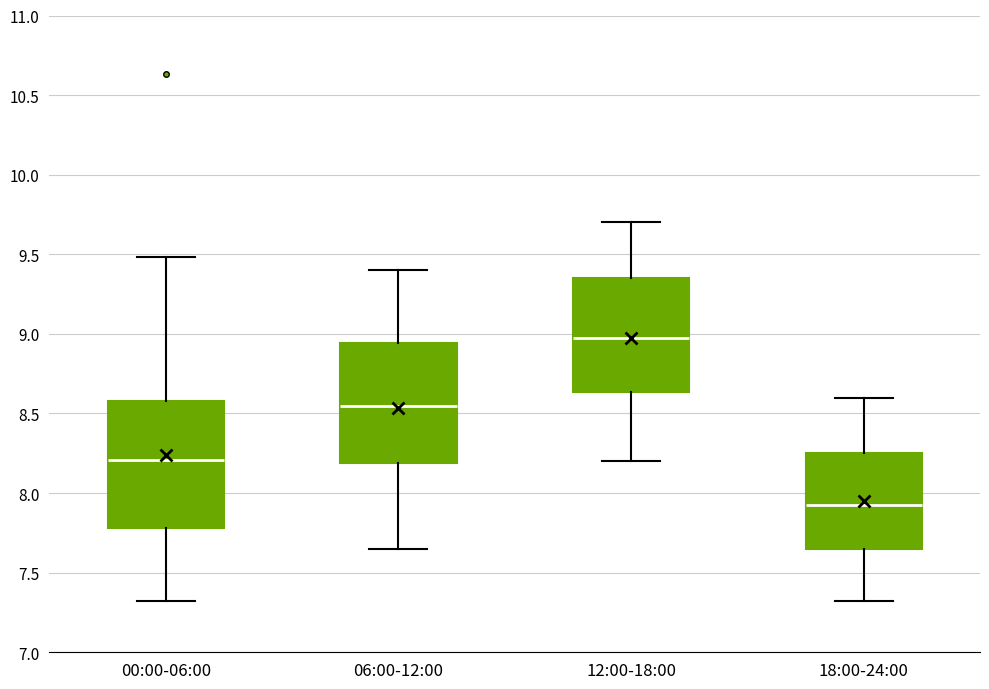

Reading left to right, transcribe this box plot: for each box, give where its median line is, the range the box spans, and where its two whiskers end, as read against the y-axis. The values are not printed on the chart, so give them approximately, as read against the axis.

00:00-06:00: median 8.20, box 7.80 to 8.60, whiskers 7.30 to 9.50
06:00-12:00: median 8.55, box 8.20 to 8.95, whiskers 7.65 to 9.40
12:00-18:00: median 9.00, box 8.65 to 9.35, whiskers 8.20 to 9.70
18:00-24:00: median 7.95, box 7.65 to 8.25, whiskers 7.30 to 8.60